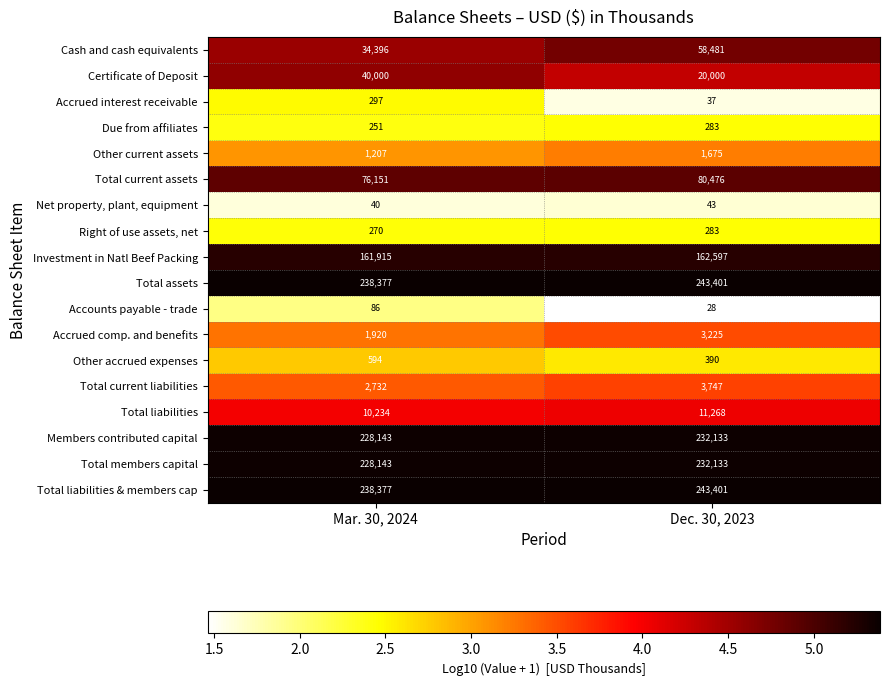

Which series has the largest range (max minus min)?

Cash and cash equivalents